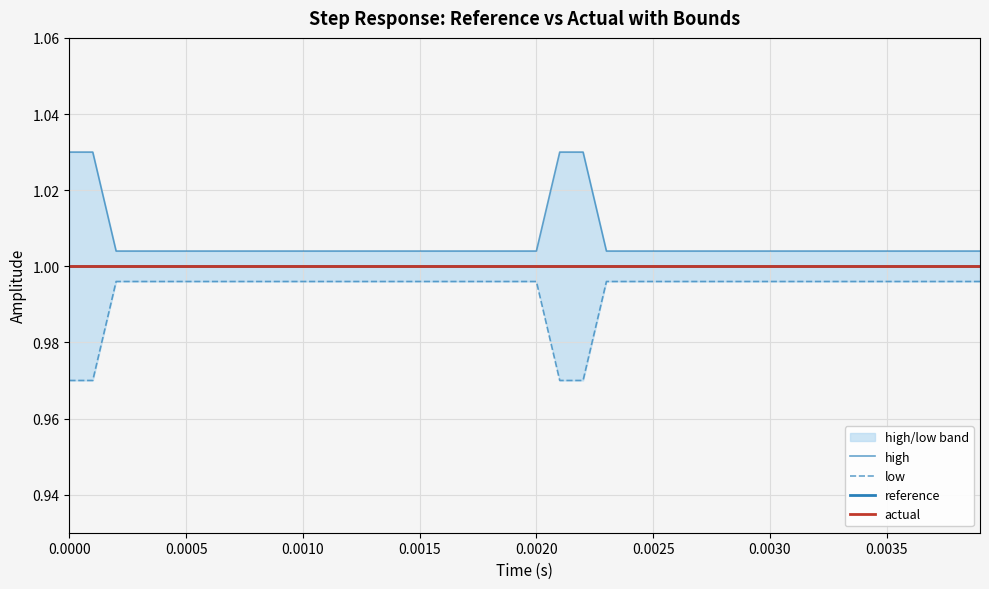

Count the number of data series in this chart.

4